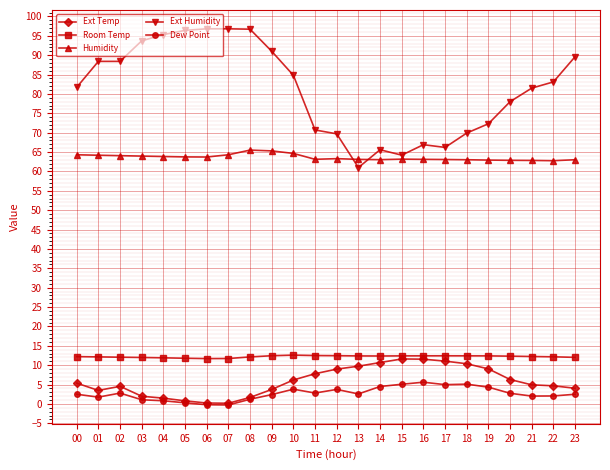

What is the maximum value shown in the chart?

96.8